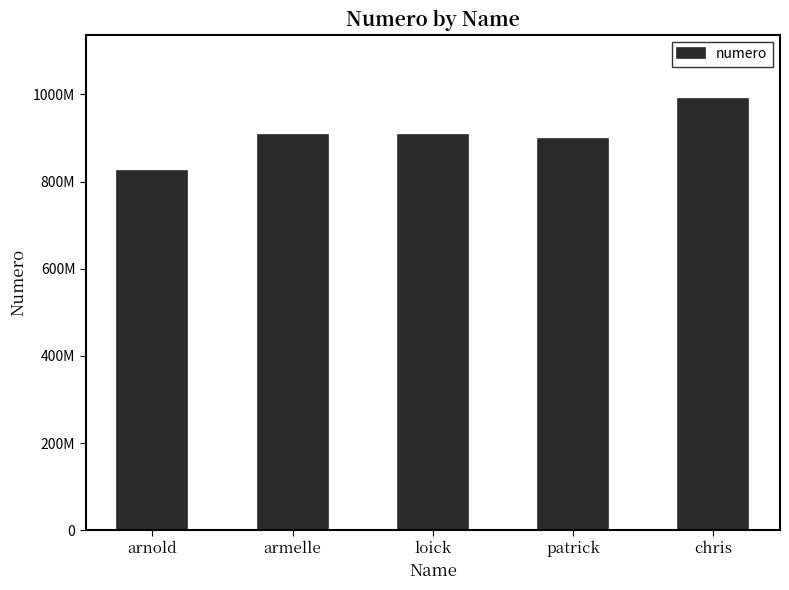

What is the value of the 1st bar from the left?

823287652